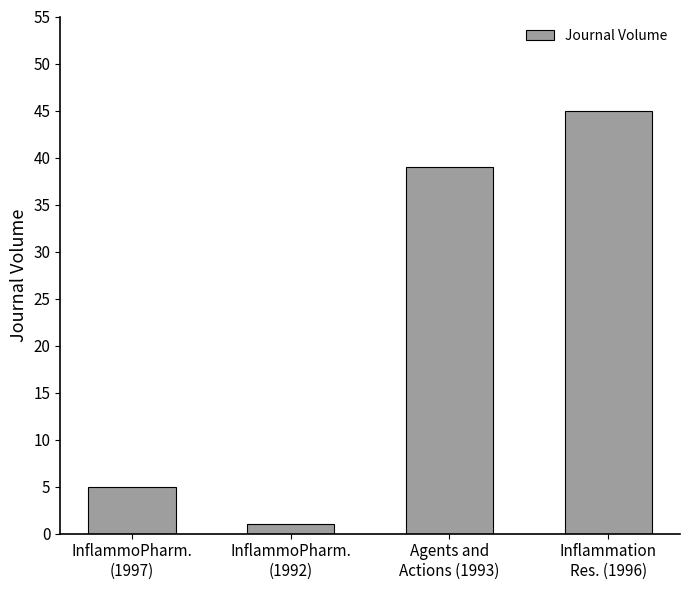

Are the bars horizontal?

No